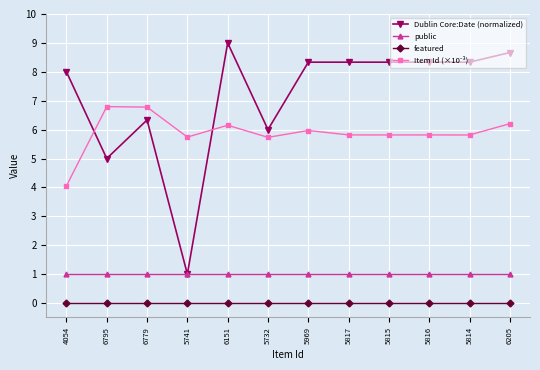

Is the value of featured at 5969 greater than the value of public at 5814?

No